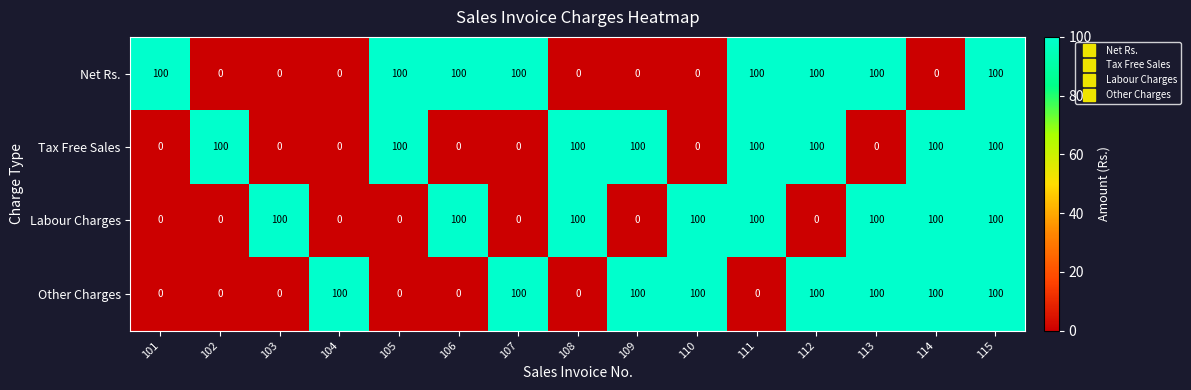

What is the maximum value for Other Charges?

100